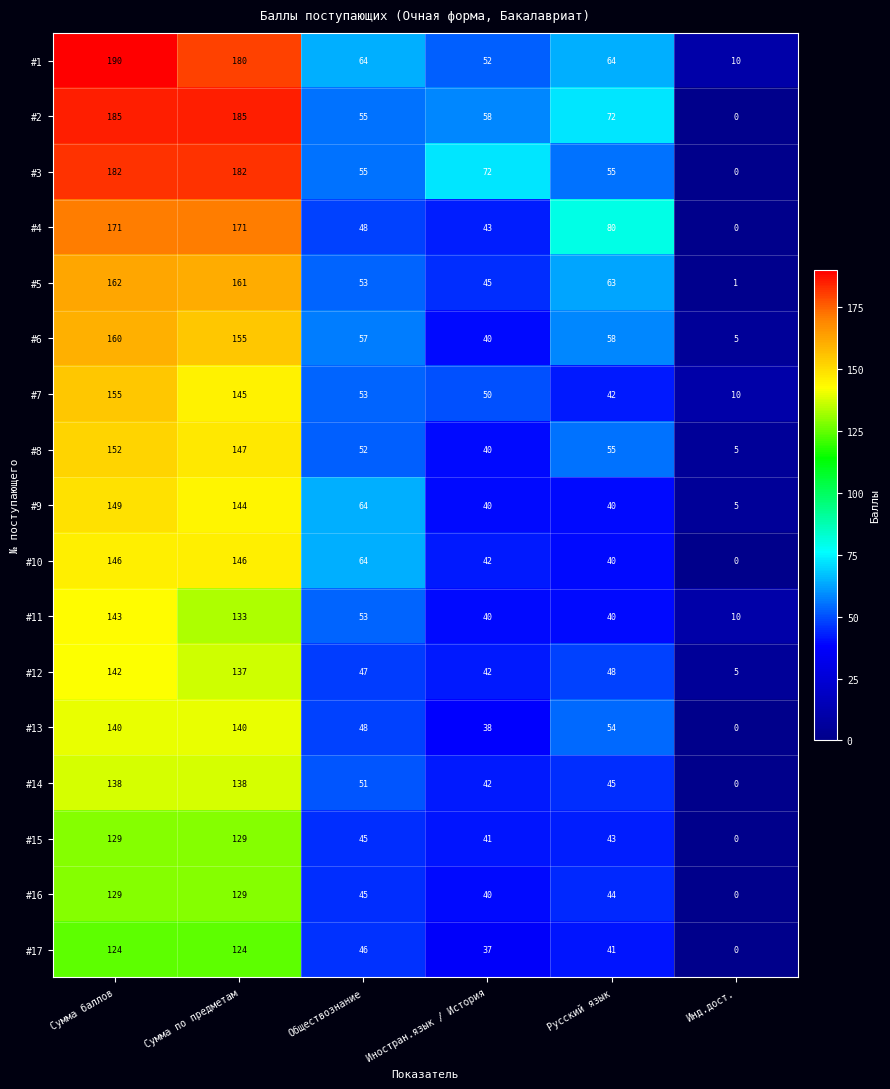

Is it true that #9 equals 40 at Иностран.язык / История?

True